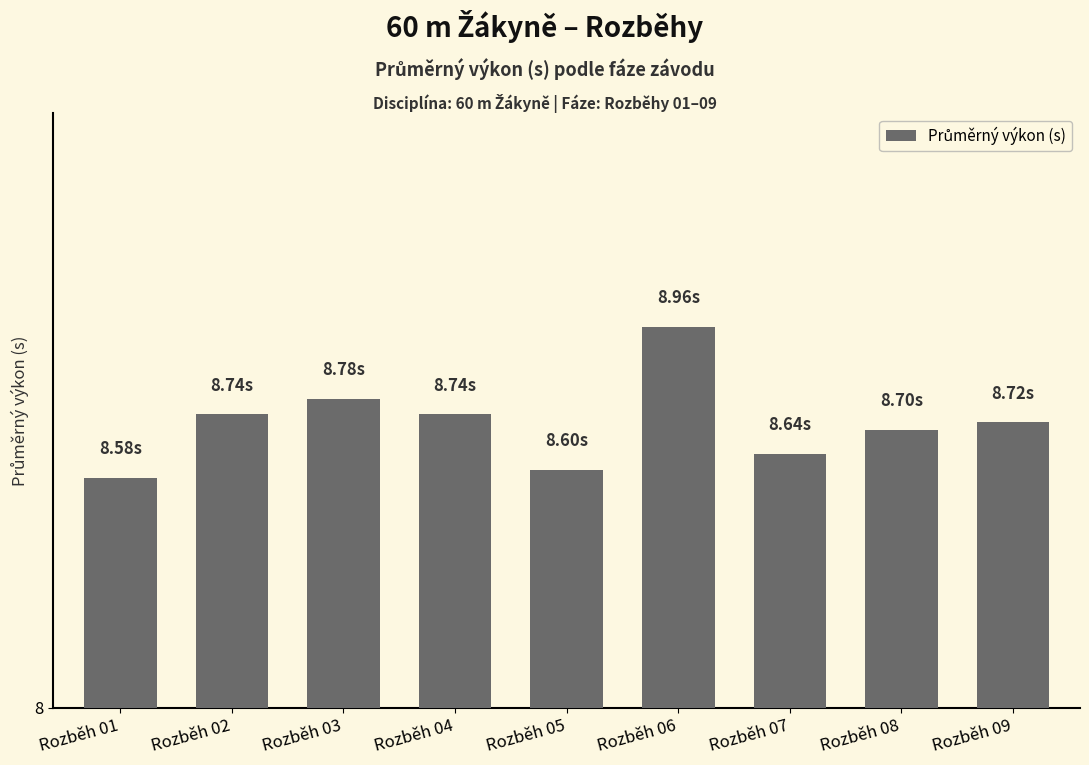

Reading left to right, transcribe all the data shown in this chart.

8.6	8.7	8.8	8.7	8.6	9.0	8.6	8.7	8.7